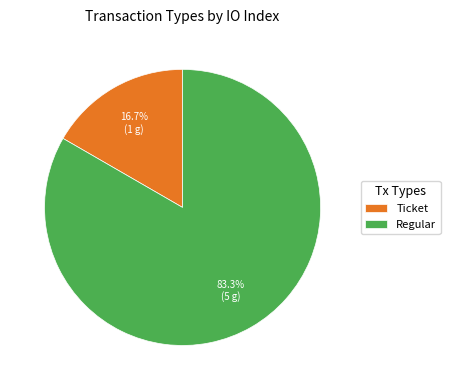

Which slice is the smallest?

Ticket